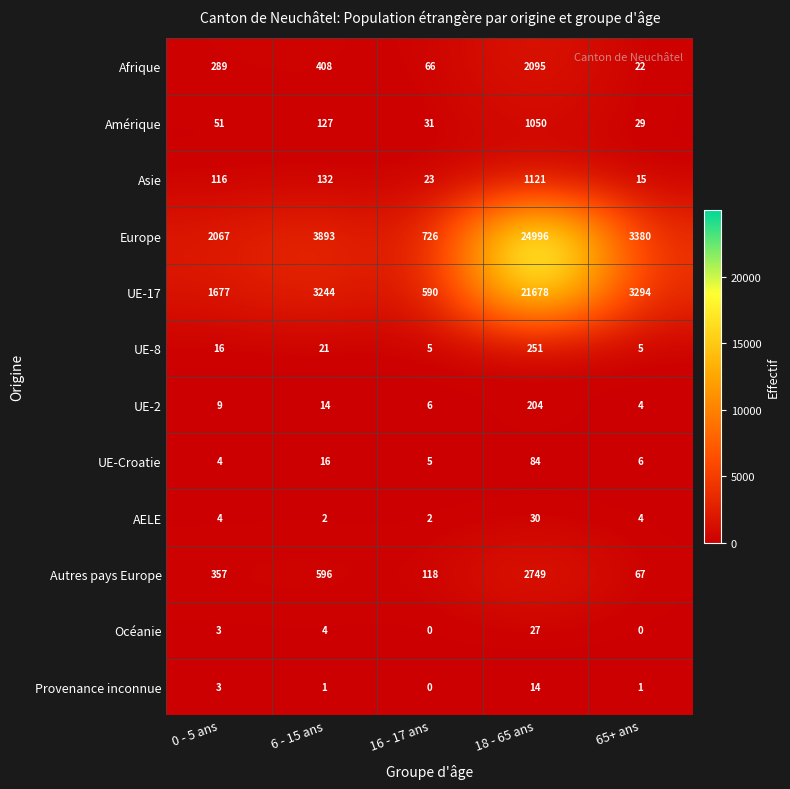

Which series has the largest range (max minus min)?

Europe